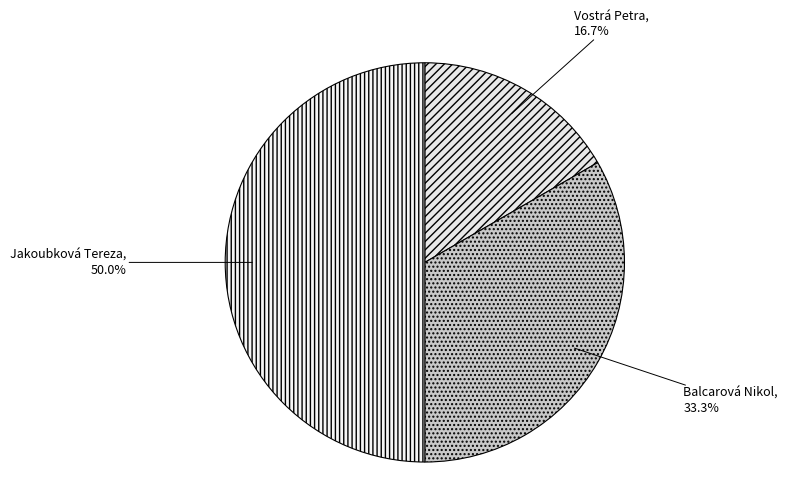

Between Vostrá Petra and Balcarová Nikol, which is larger?

Balcarová Nikol